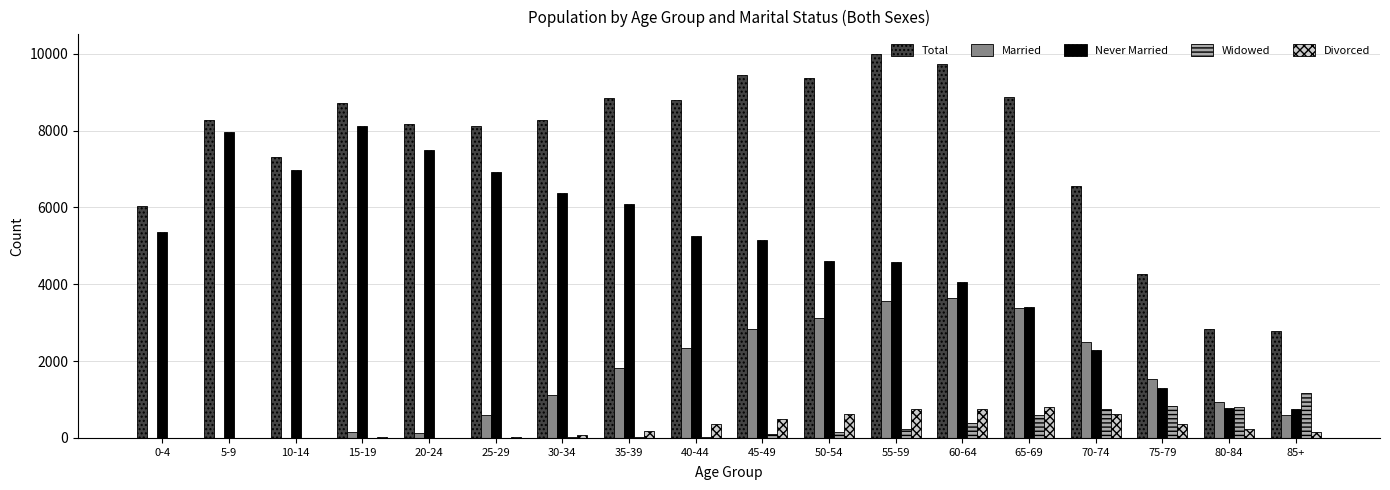

What is the highest value of the Married series?

3648